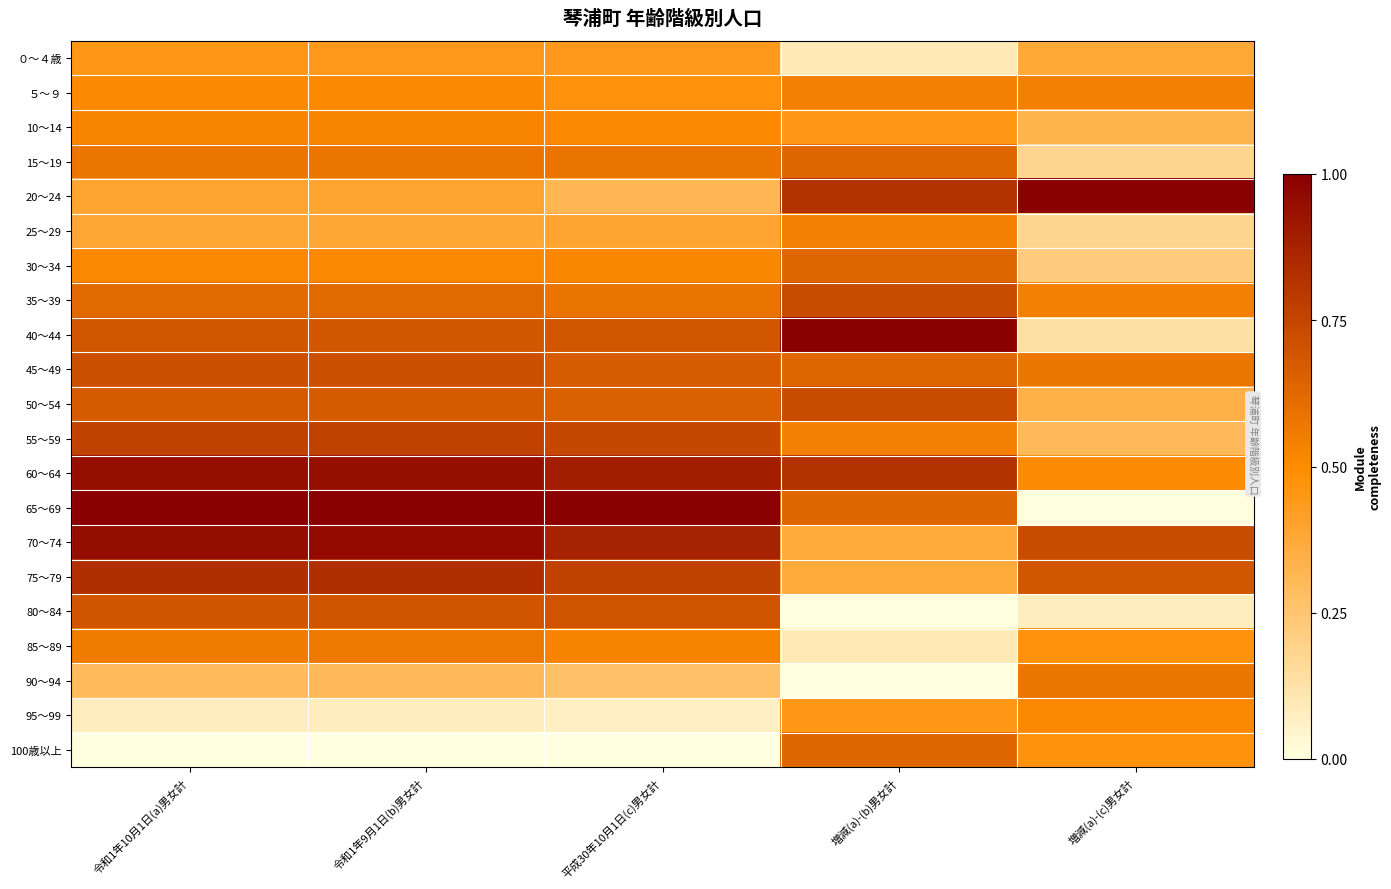

Between 増減(a)-(c)男女計 and 平成30年10月1日(c)男女計, which is larger?

平成30年10月1日(c)男女計